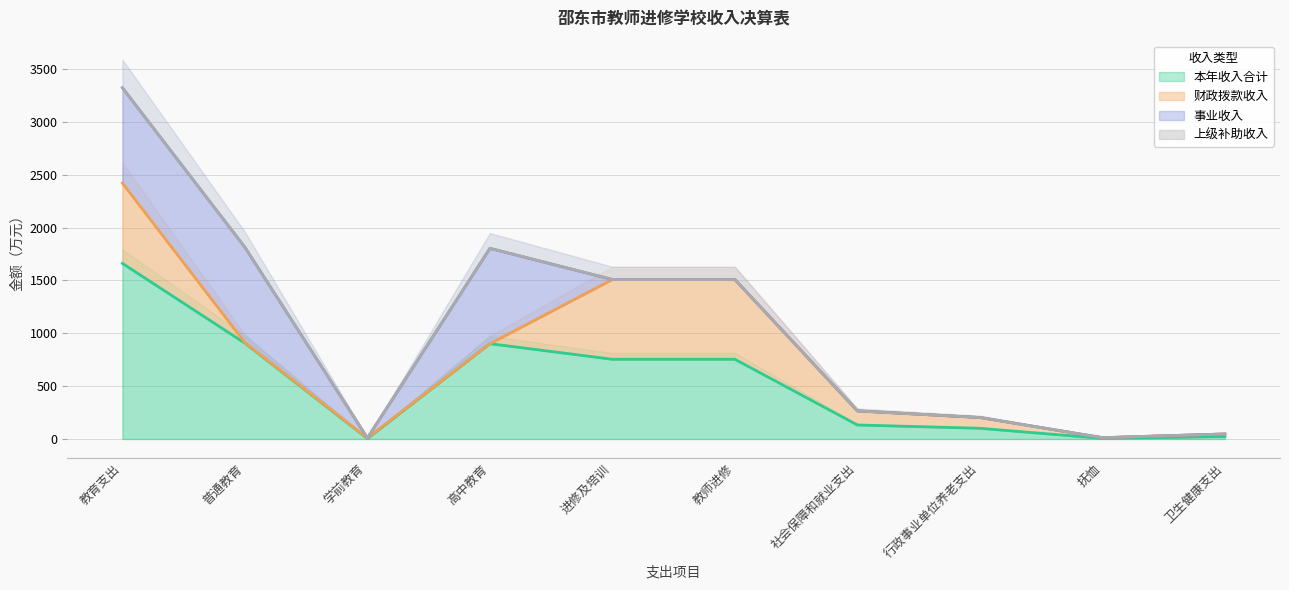

What is the difference between the highest and lowest values at 抚恤?

6.4